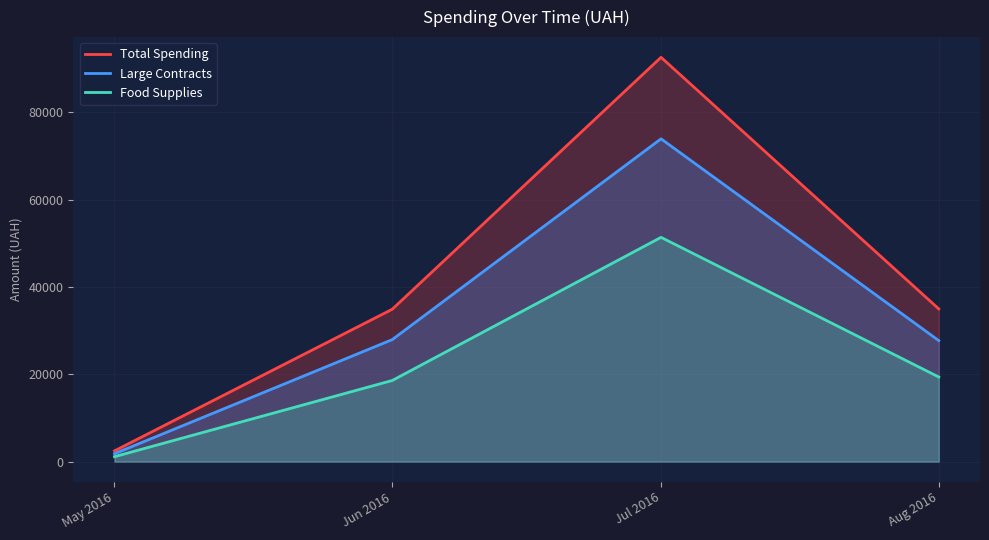

The value of Total Spending at May 2016 is 2459.0. True or false?

True